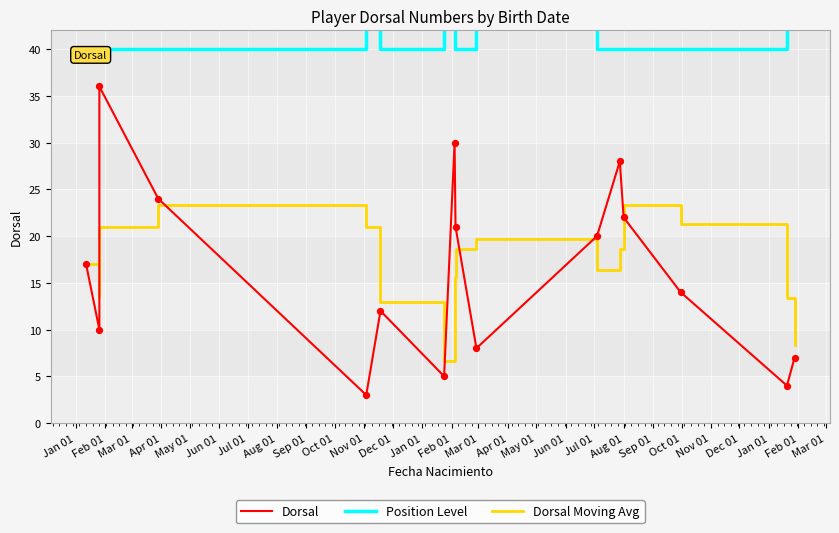

Which series contains the lowest Y value?

Dorsal